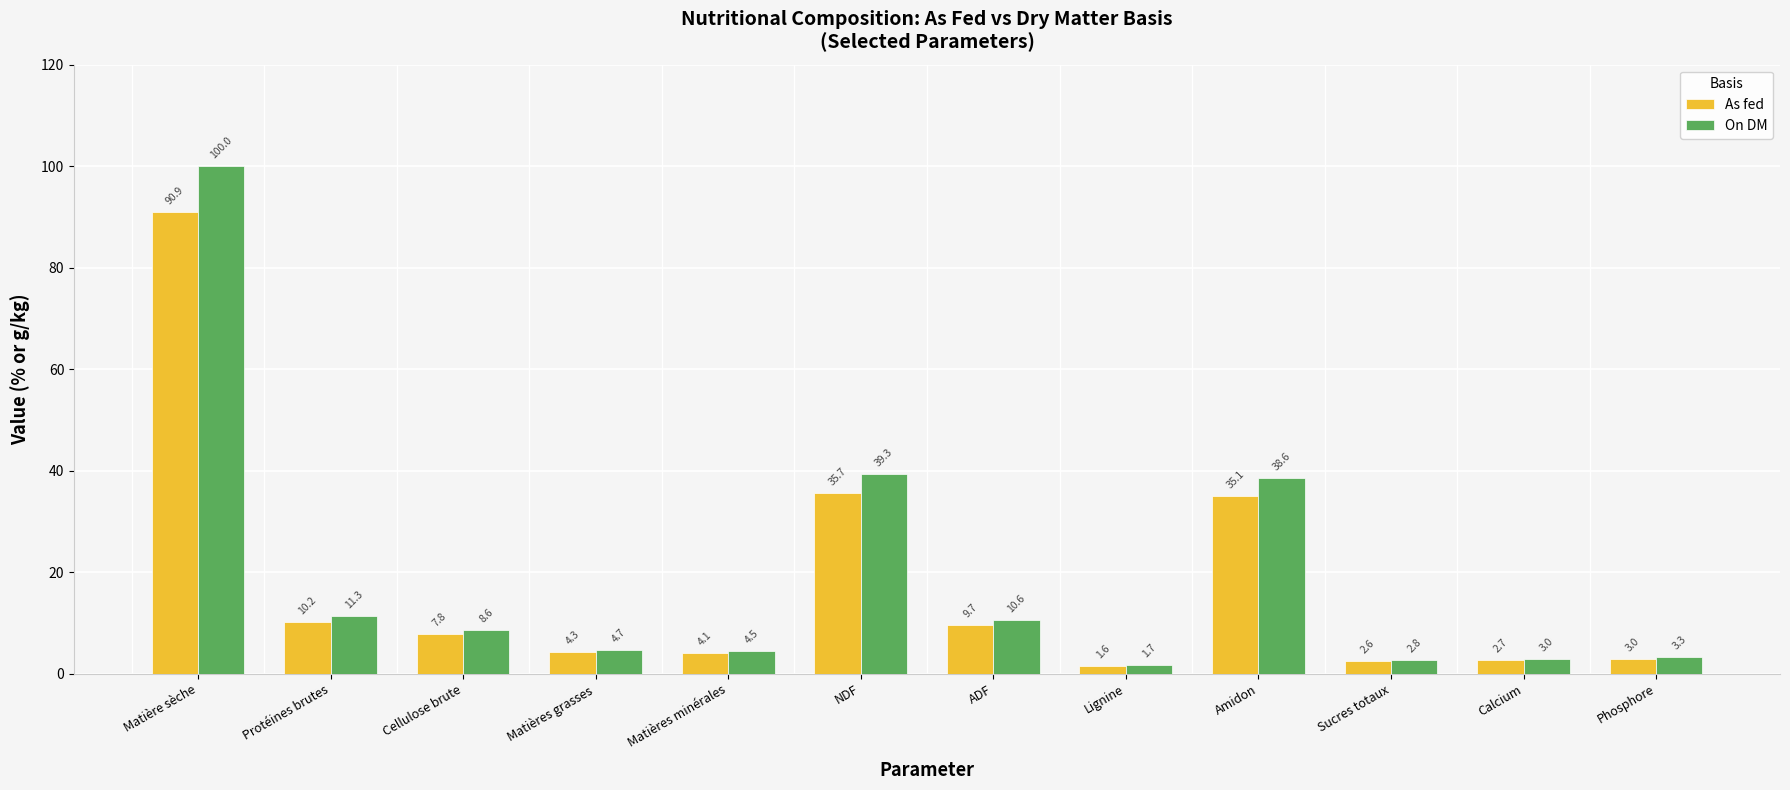

Reading left to right, list all the values displayed in this chart.

As fed: 90.9	10.2	7.8	4.3	4.1	35.7	9.7	1.6	35.1	2.6	2.7	3.0
On DM: 100.0	11.3	8.6	4.7	4.5	39.3	10.6	1.7	38.6	2.8	3.0	3.3